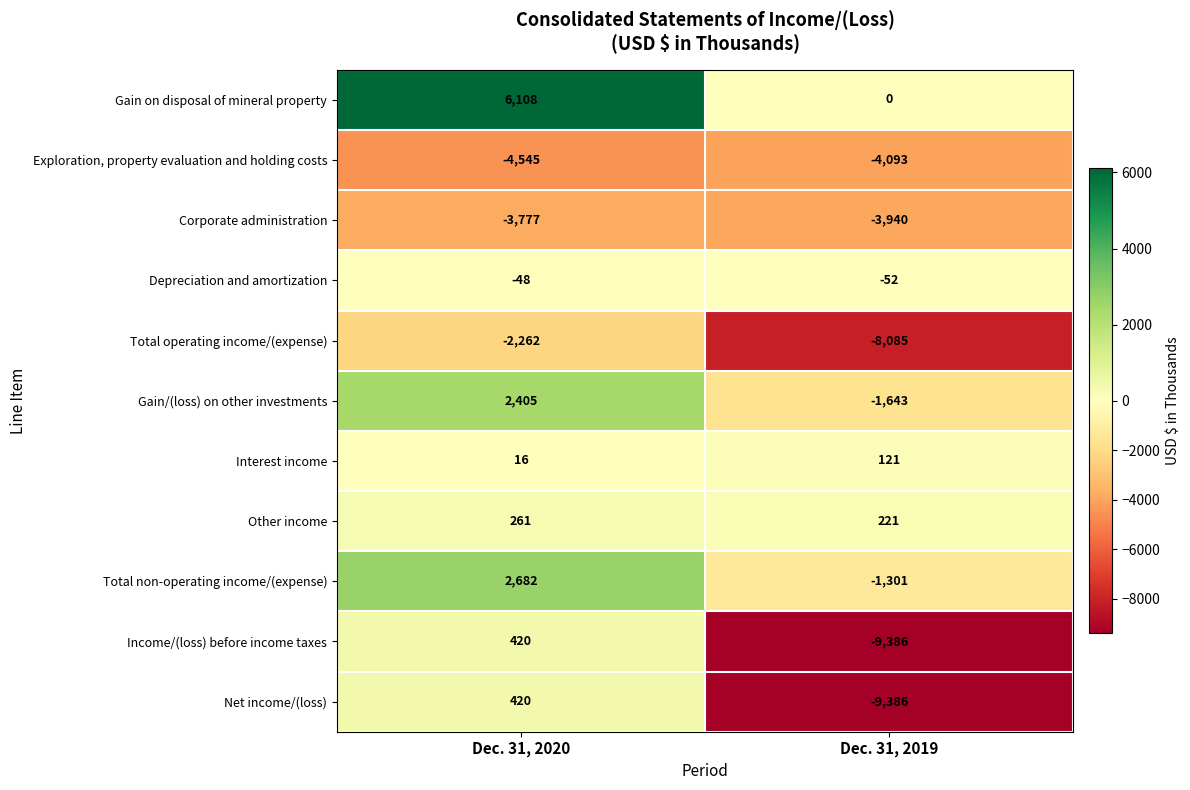

What is the total value across all series at Dec. 31, 2020?

1680